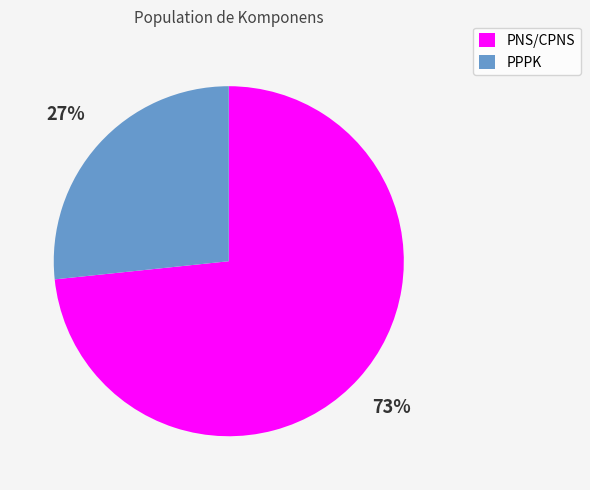

To the nearest percent, what is the combined percentage of PPPK and PNS/CPNS?

100%